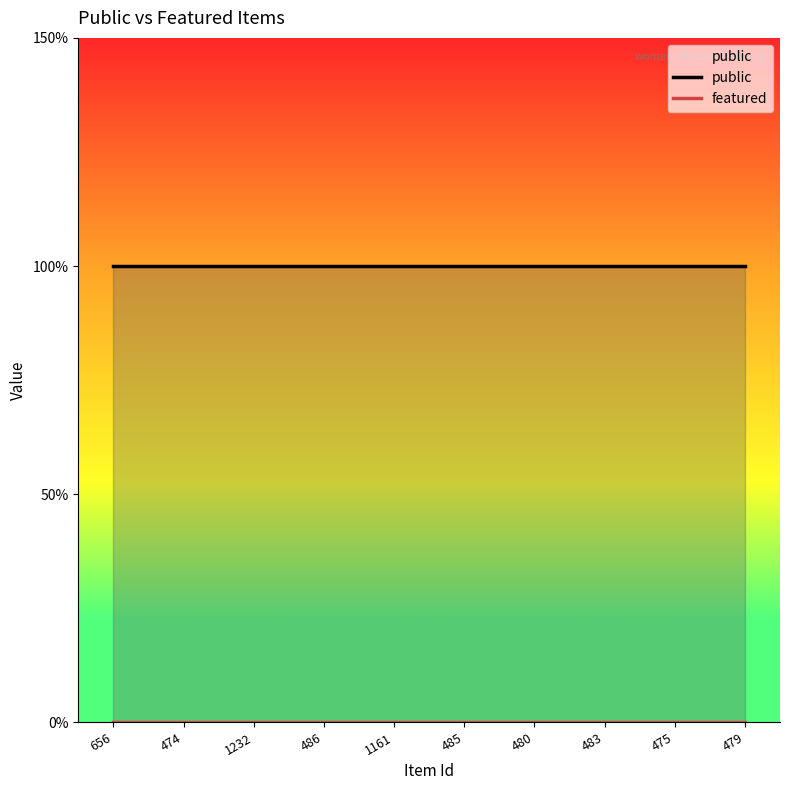

Reading right to left, what are all the values shown in this chart?

public: 479=1	475=1	483=1	480=1	485=1	1161=1	486=1	1232=1	474=1	656=1
featured: 479=0	475=0	483=0	480=0	485=0	1161=0	486=0	1232=0	474=0	656=0